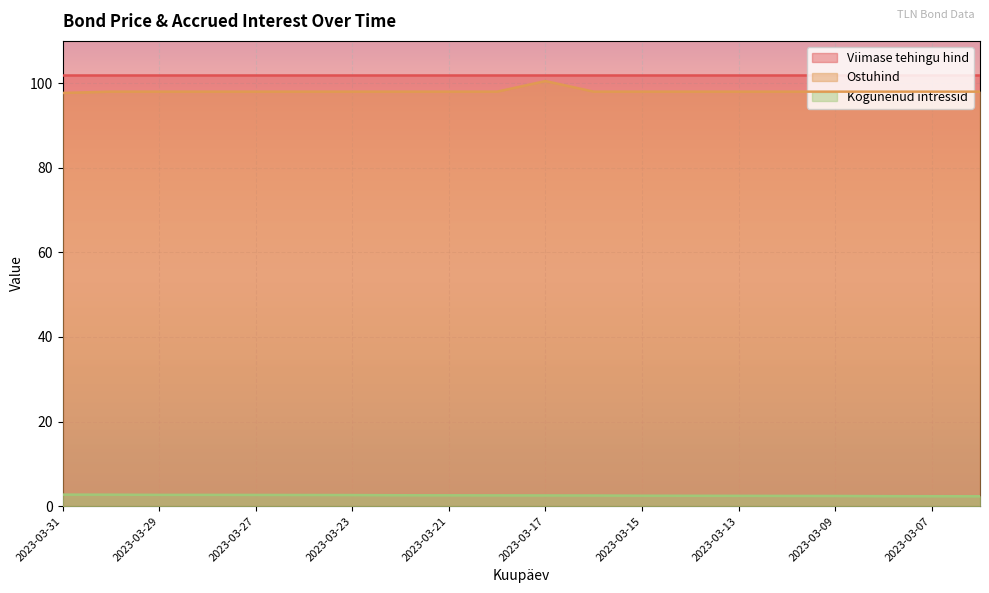

Does the chart display data point markers on the line(s)?

No